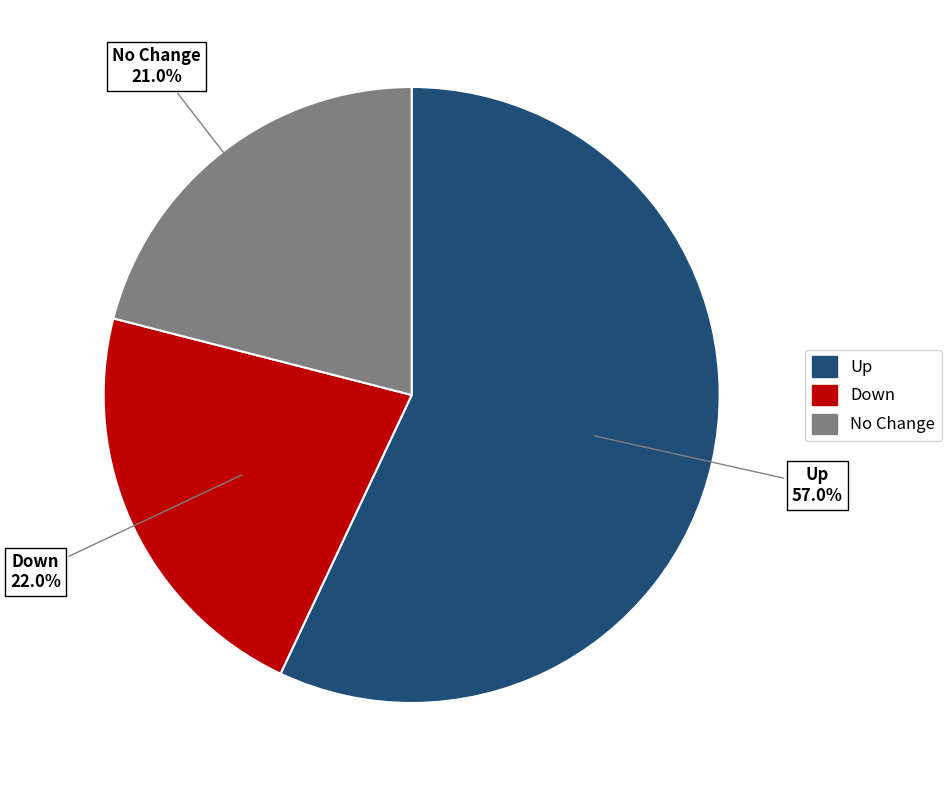

What is the largest slice in the pie chart?

Up